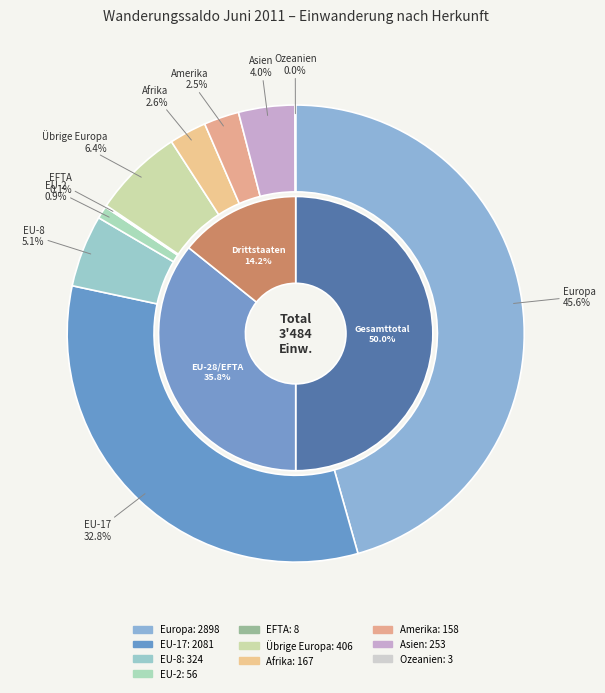

True or false: Asien accounts for 4% of the total.

True